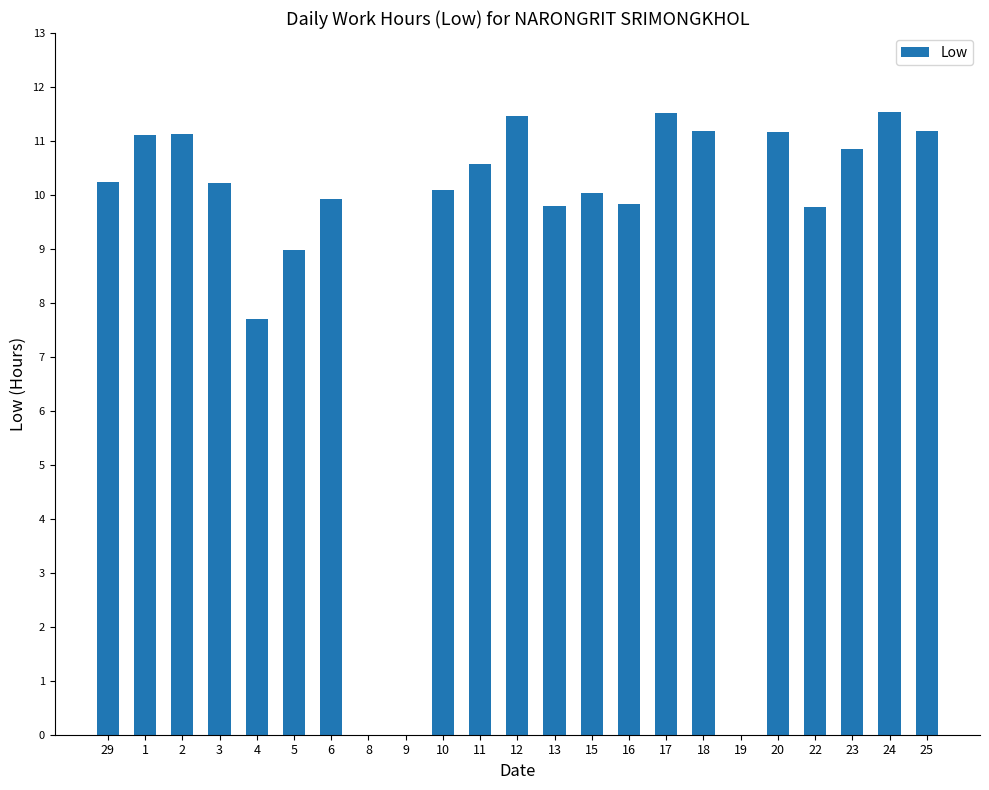

What is the greatest value displayed?

11.5